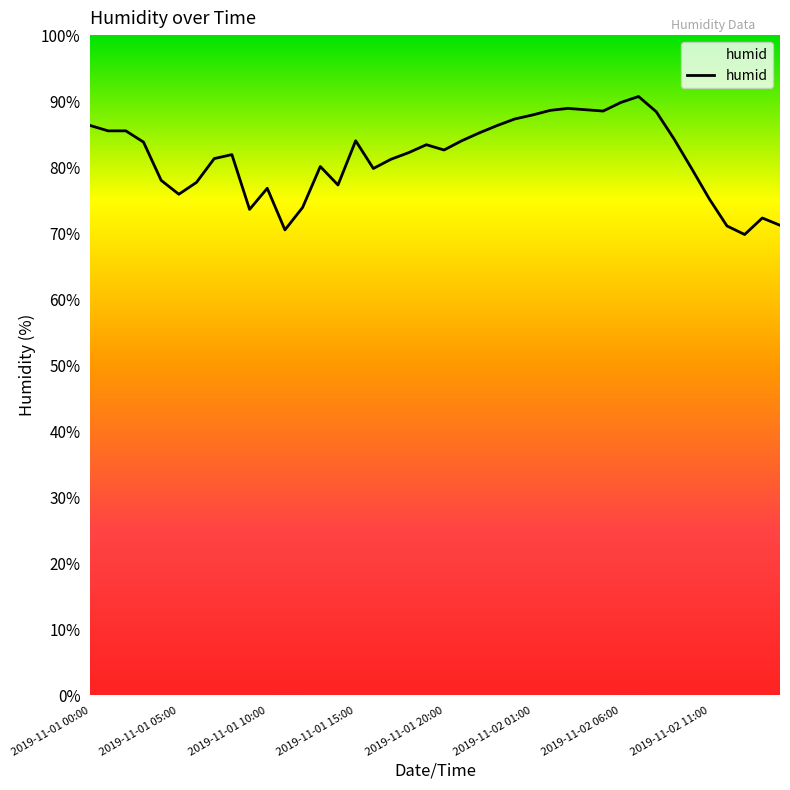

What is the difference between the maximum and minimum values?

20.9